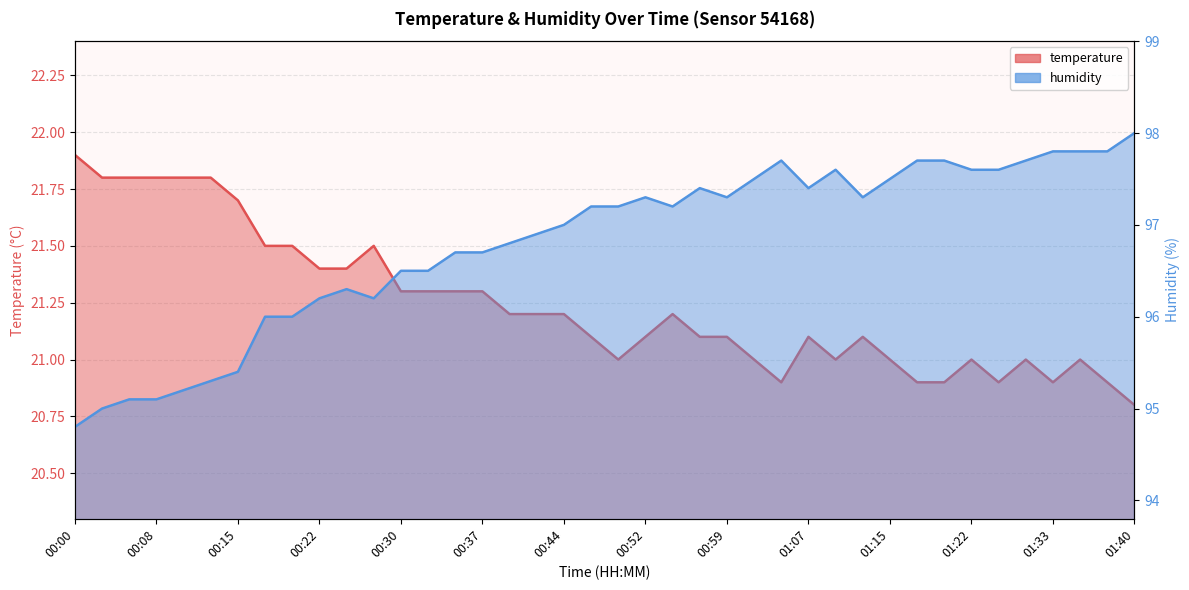

What is the difference between the second highest and second lowest values in the temperature series?

0.9